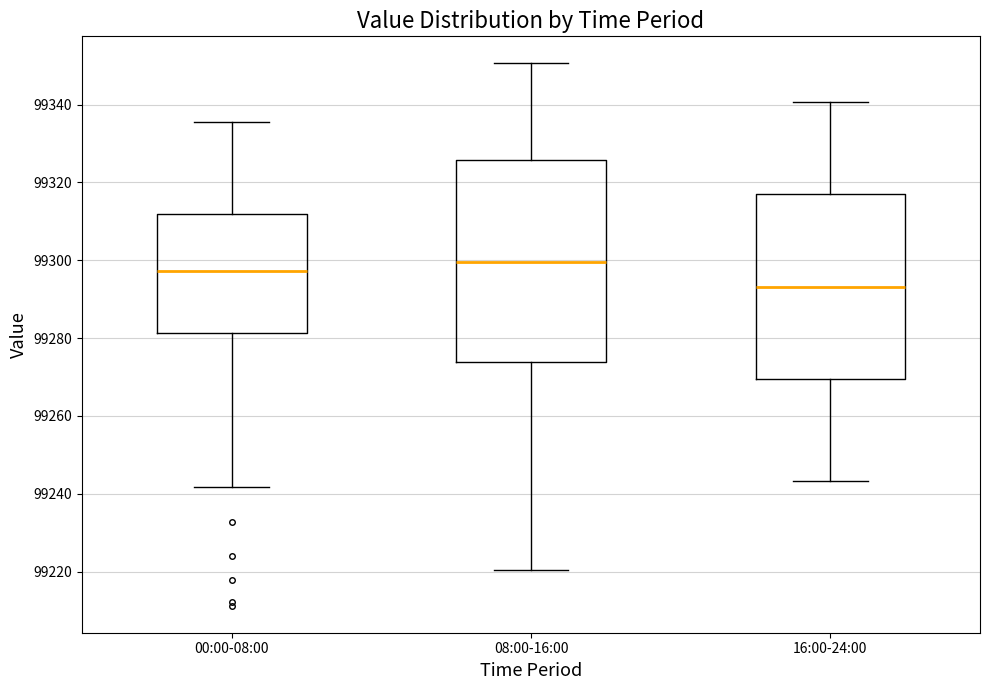

Comparing the boxes themselves (not the whiskers), which one is the tallest?

08:00-16:00